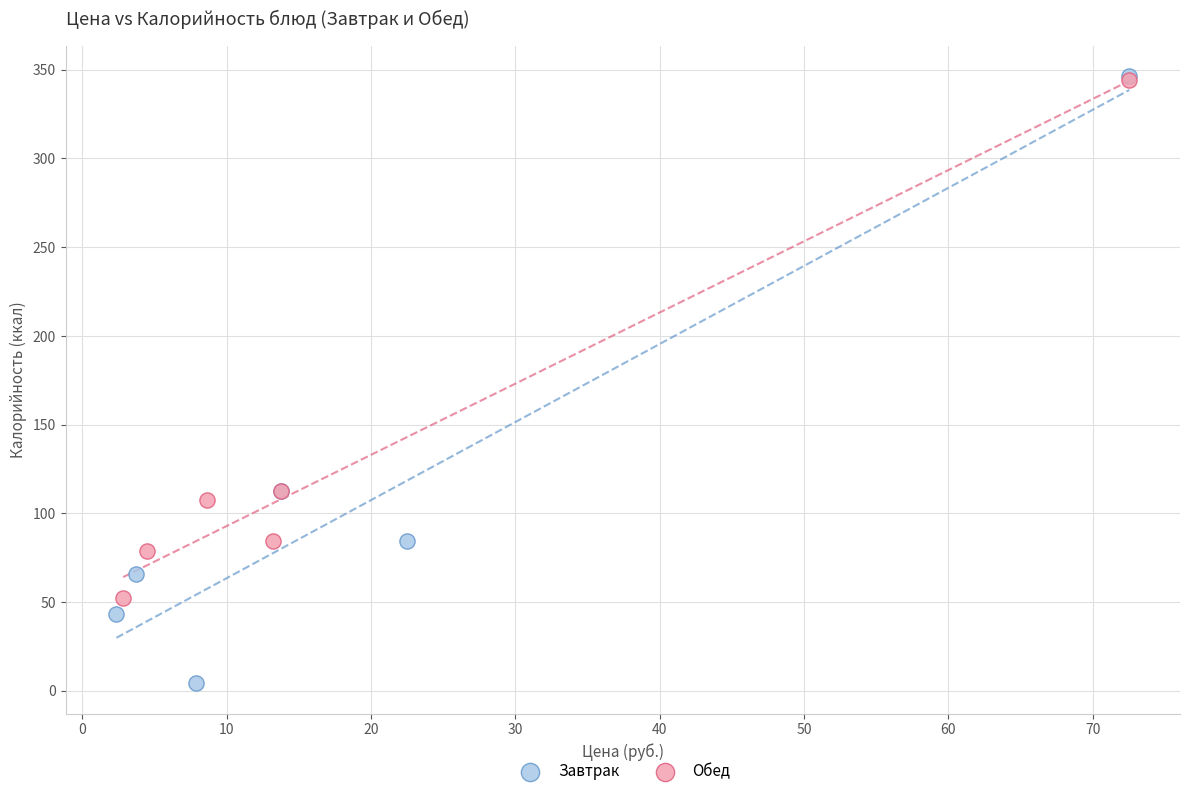

Which series contains the lowest Y value?

Завтрак